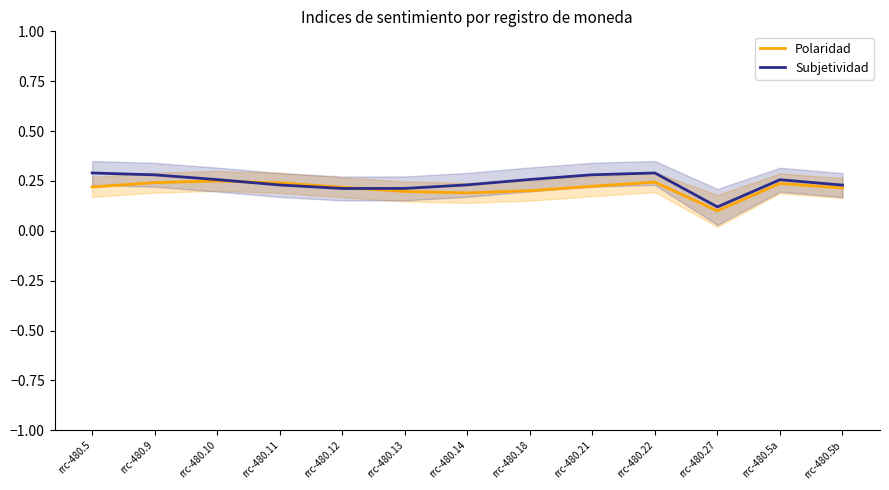

Which series has the largest range (max minus min)?

Subjetividad